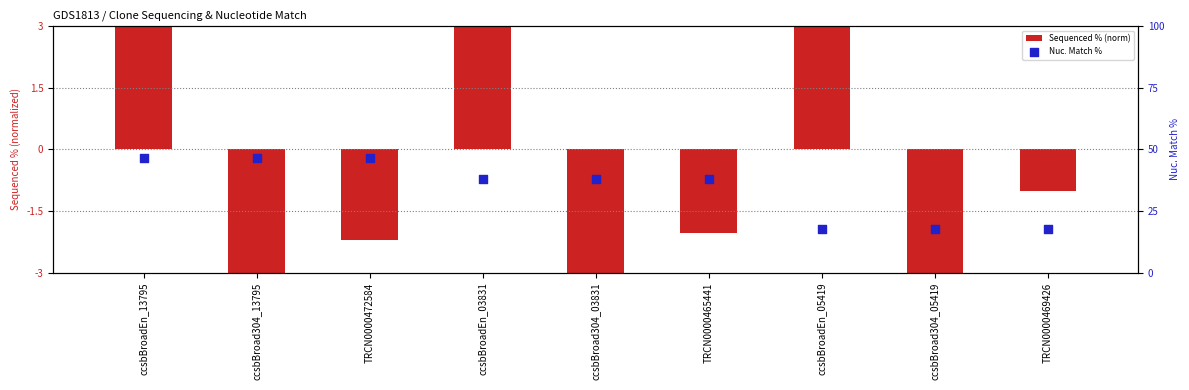

Which series contains the highest Y value?

Nuc. Match %